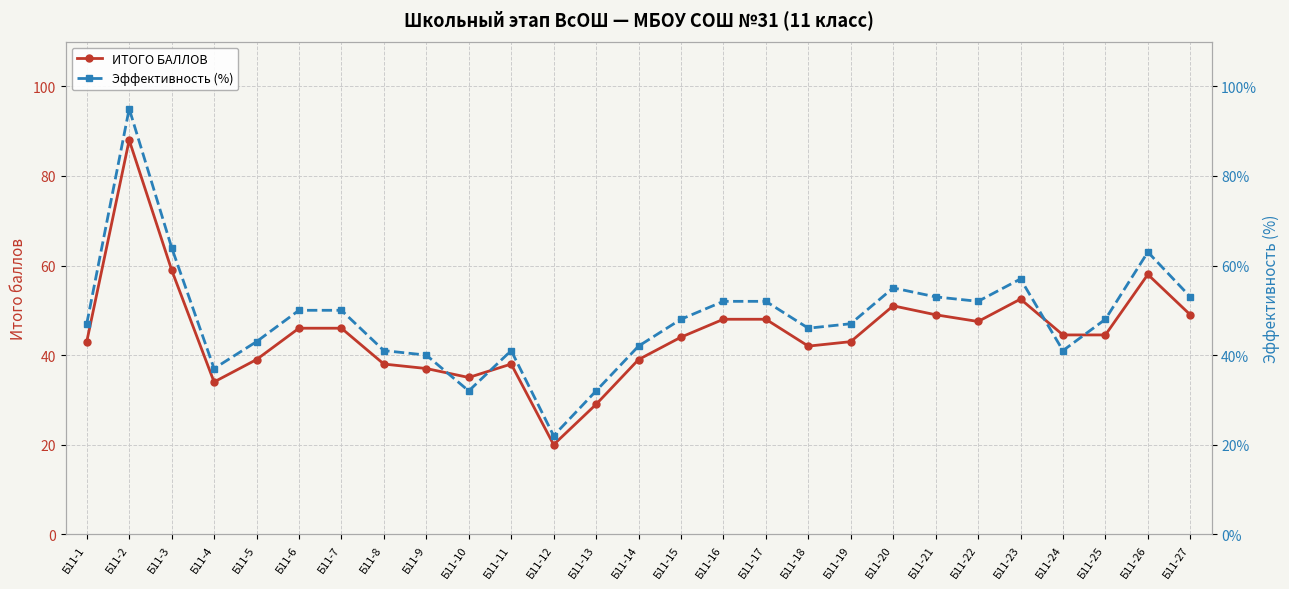

What is the spread (max minus min) of values at Б11-22?

4.5